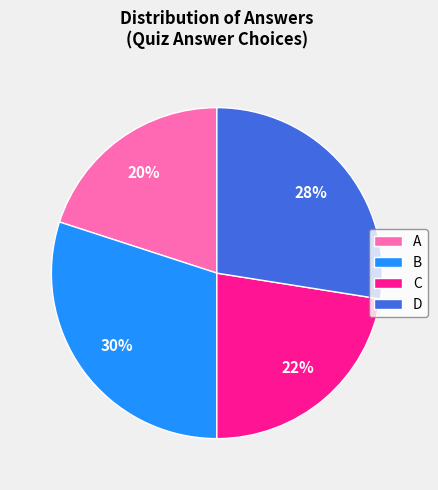

What percentage is the A slice, to the nearest percent?

20%